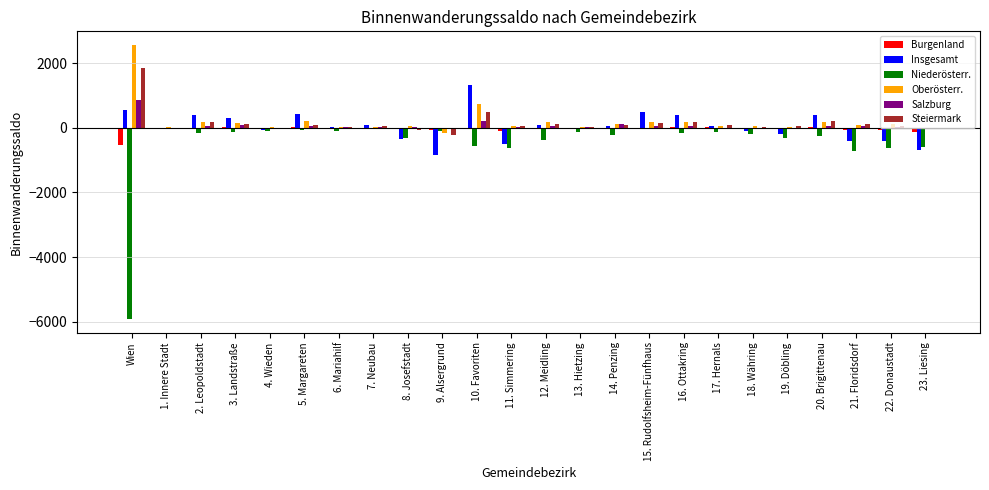

The Salzburg series shows 76 at 3. Landstraße. True or false?

True